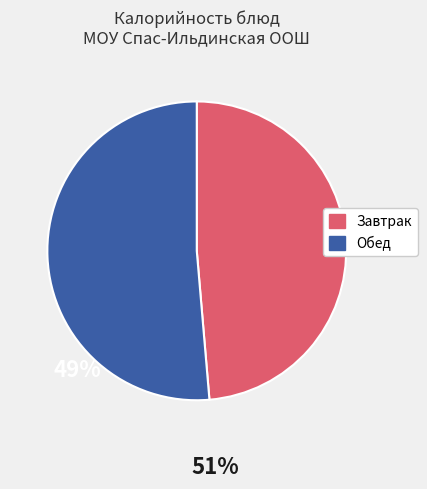

Is there a majority slice in this chart?

Yes